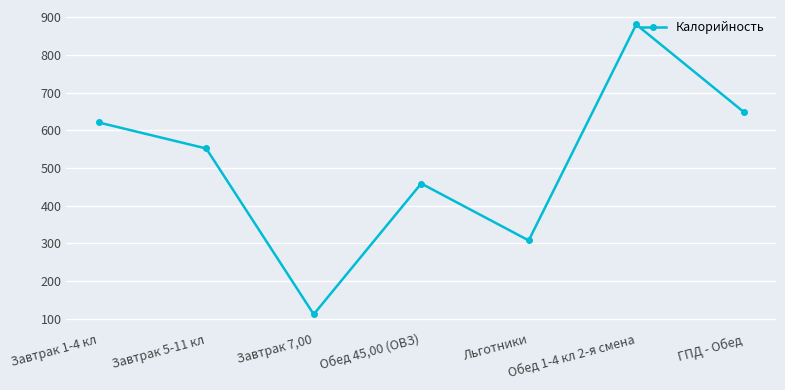

What is the change in value from Обед 45,00 (ОВЗ) to ГПД - Обед?

+190